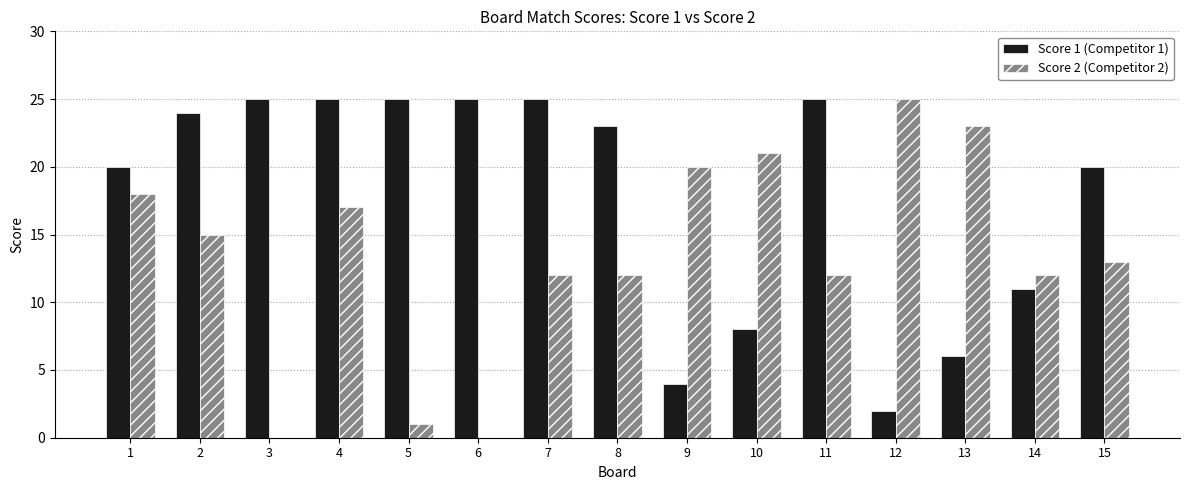

Which series has the largest total across all categories?

Score 1 (Competitor 1)